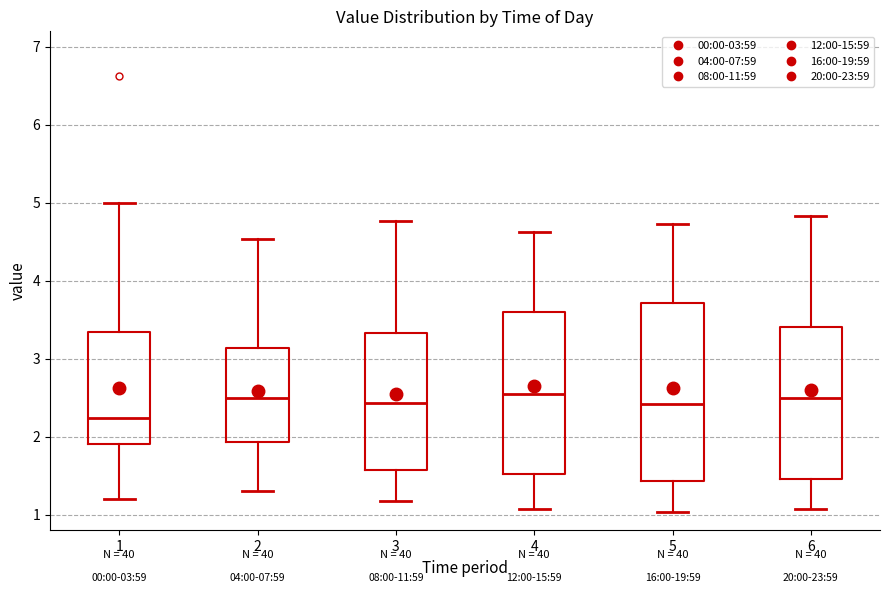

Which box is the tallest, from its lower edge to its upper edge?

5